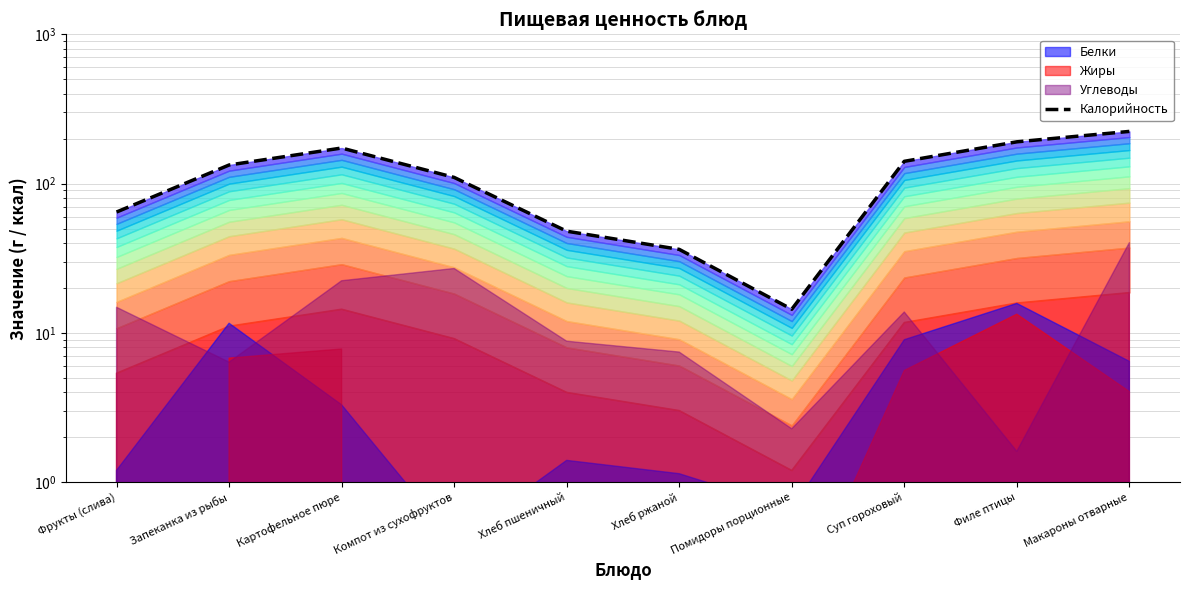

At which label does the data first exceed 133?

Запеканка из рыбы